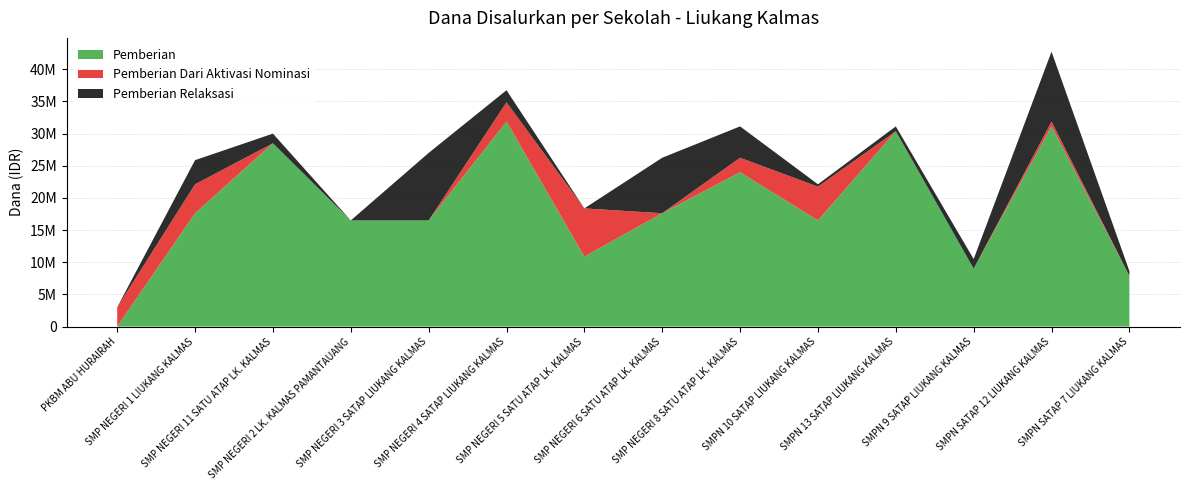

Reading right to left, what are all the values shown in this chart?

Pemberian: 7875000	31125000	9000000	30375000	16500000	24000000	17625000	10875000	31875000	16500000	16500000	28500000	17625000	0
Pemberian Dari Aktivasi Nominasi: 0	750000	0	0	5250000	2250000	0	7500000	3000000	0	0	0	4500000	3000000
Pemberian Relaksasi: 750000	10875000	1500000	750000	375000	4875000	8625000	0	1875000	10500000	0	1500000	3750000	0